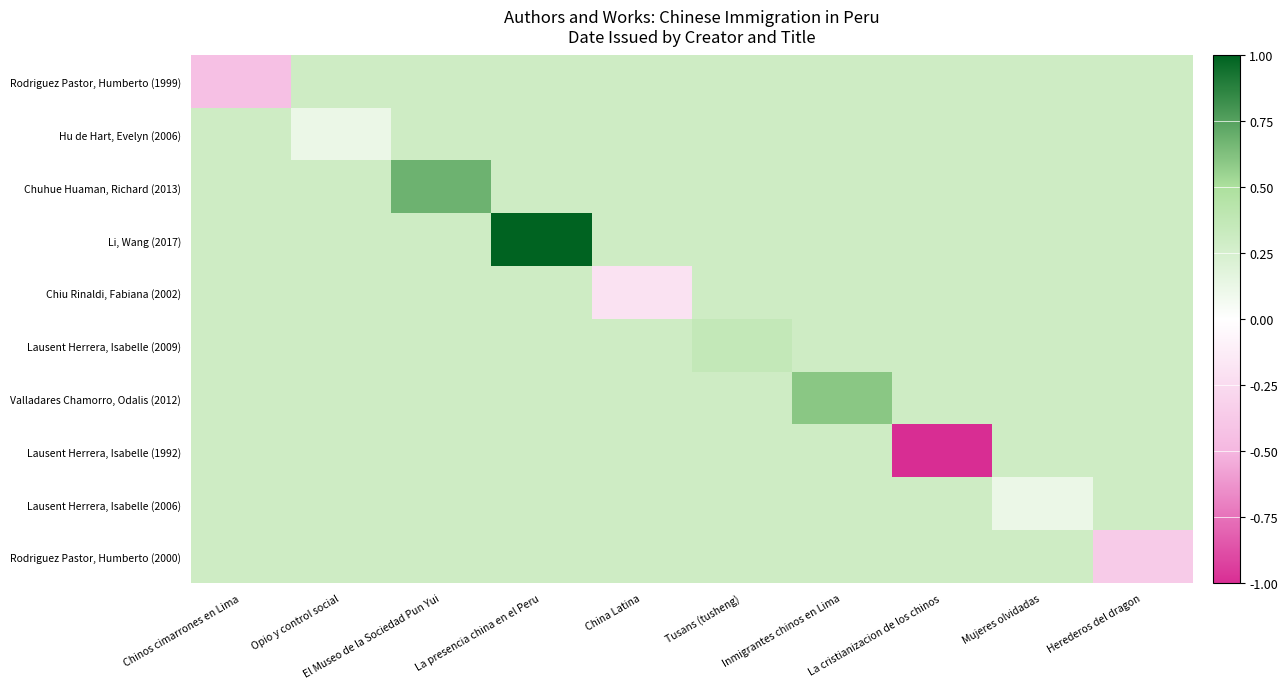

What is the maximum value shown in the chart?

1.0